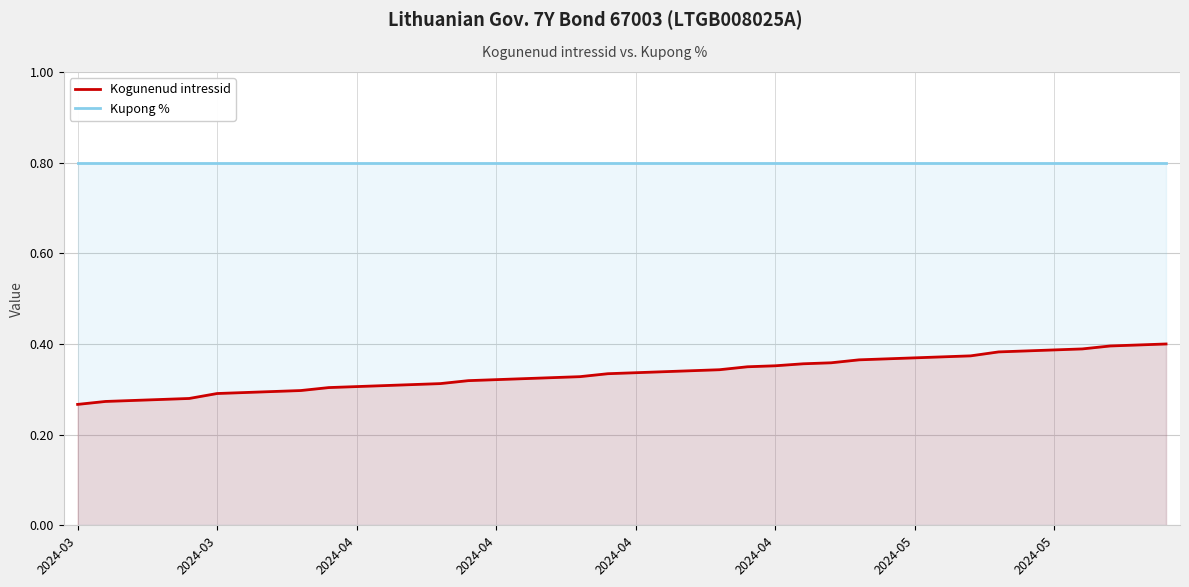

What are all the series names shown in the legend?

Kogunenud intressid, Kupong %